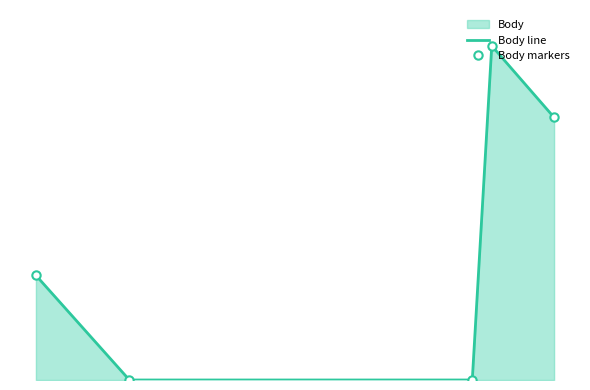

Which series has the widest spread of values?

Body line